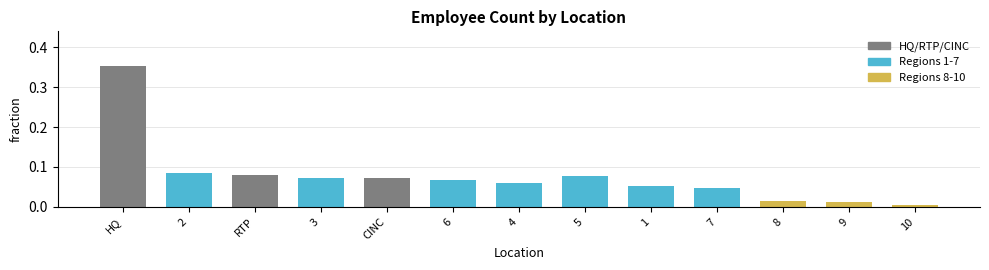

Where is the data nearest to the value 0?

10